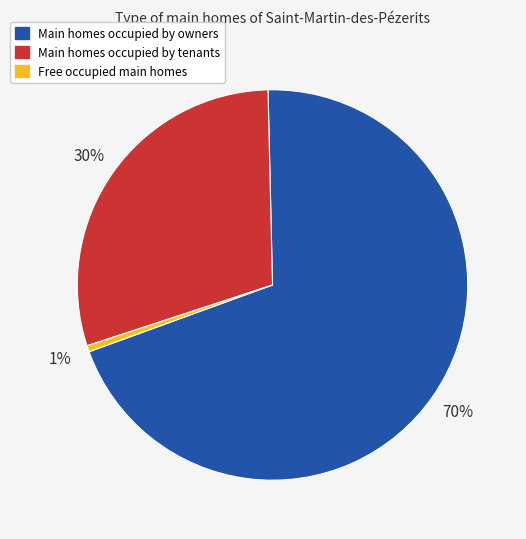

Does any single category account for the majority?

Yes